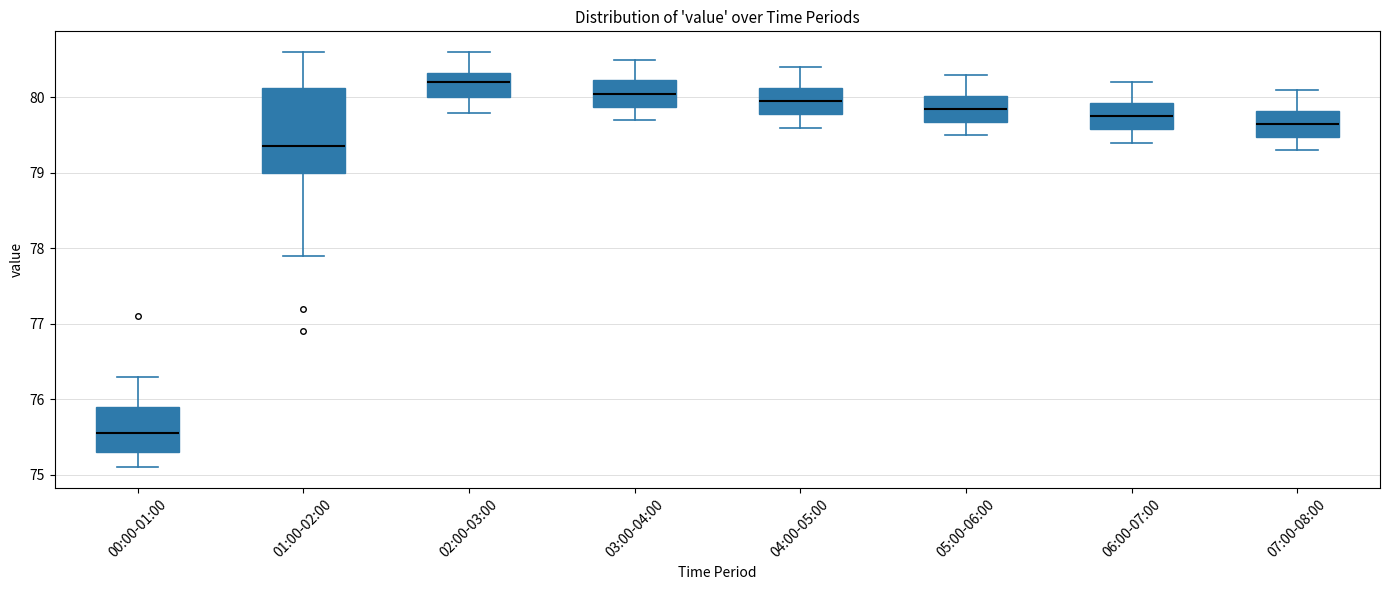

Reading left to right, transcribe this box plot: for each box, give where its median line is, the range the box spans, and where its two whiskers end, as read against the y-axis. The values are not printed on the chart, so give them approximately, as read against the axis.

00:00-01:00: median 75.6, box 75.3 to 75.9, whiskers 75.1 to 76.3
01:00-02:00: median 79.4, box 79.0 to 80.1, whiskers 77.9 to 80.6
02:00-03:00: median 80.2, box 80.0 to 80.3, whiskers 79.8 to 80.6
03:00-04:00: median 80.1, box 79.9 to 80.2, whiskers 79.7 to 80.5
04:00-05:00: median 80.0, box 79.8 to 80.1, whiskers 79.6 to 80.4
05:00-06:00: median 79.9, box 79.7 to 80.0, whiskers 79.5 to 80.3
06:00-07:00: median 79.8, box 79.6 to 79.9, whiskers 79.4 to 80.2
07:00-08:00: median 79.7, box 79.5 to 79.8, whiskers 79.3 to 80.1